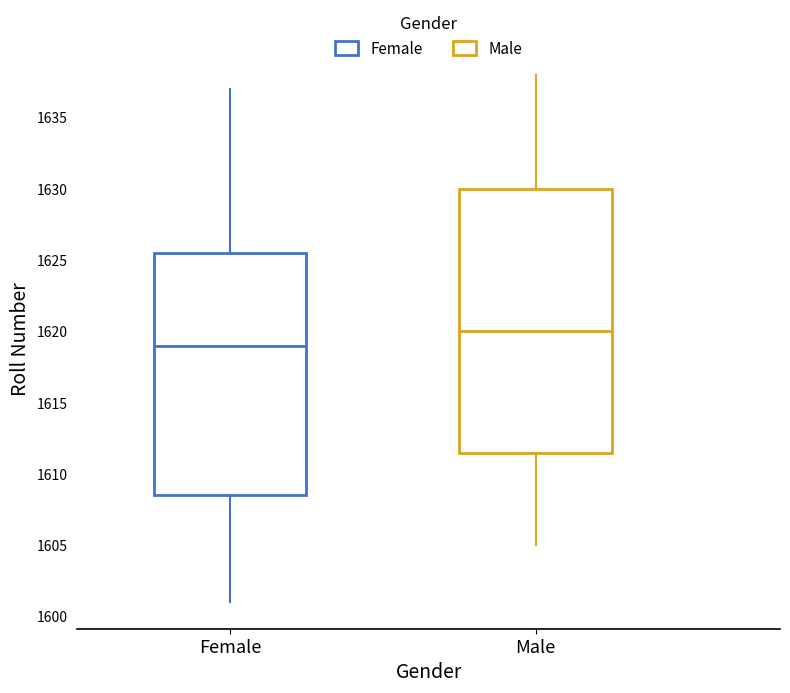

Reading left to right, read every box against the y-axis: the position of its median line, the range the box covers, and the ends of its whiskers. The values are not printed on the chart, so give them approximately, as read against the axis.

Female: median 1619.0, box 1608.5 to 1625.5, whiskers 1601.0 to 1637.0
Male: median 1620.0, box 1611.5 to 1630.0, whiskers 1605.0 to 1638.0